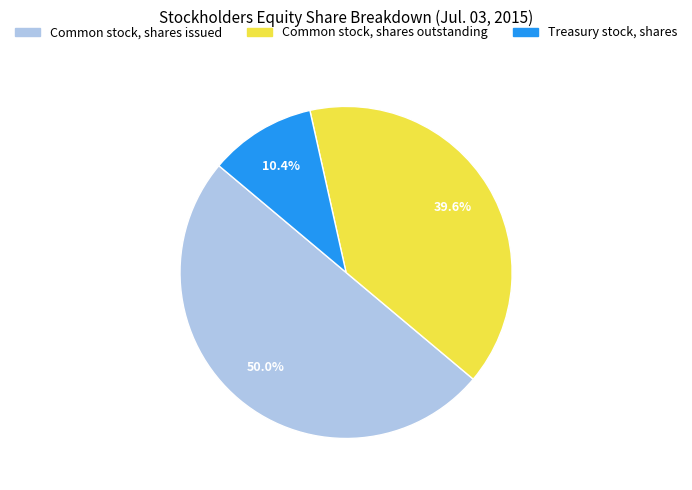

Count the number of slices in the pie.

3